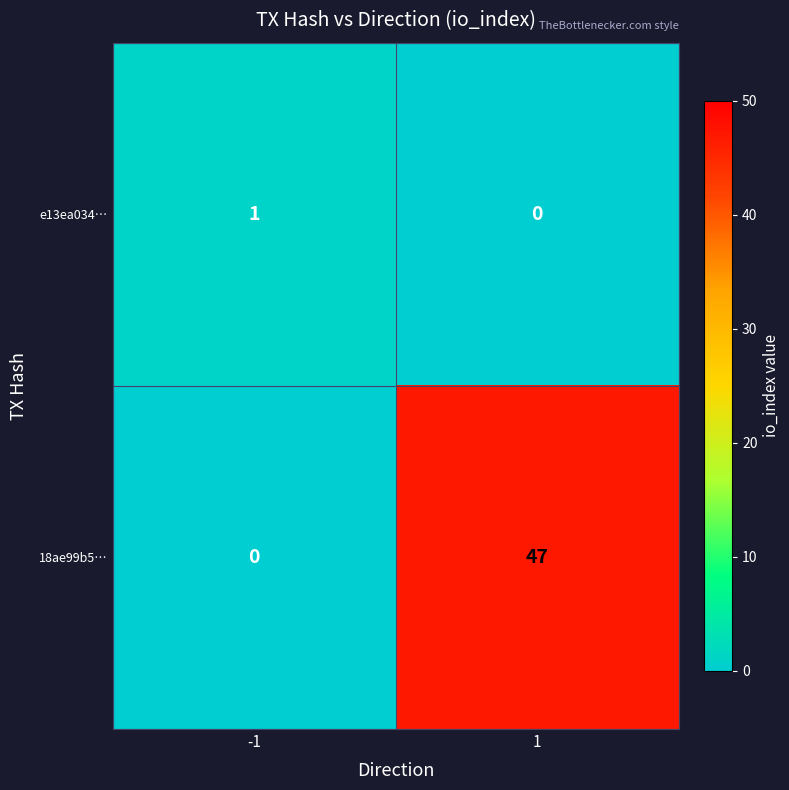

Read the 18ae99b5… value at 1.

47